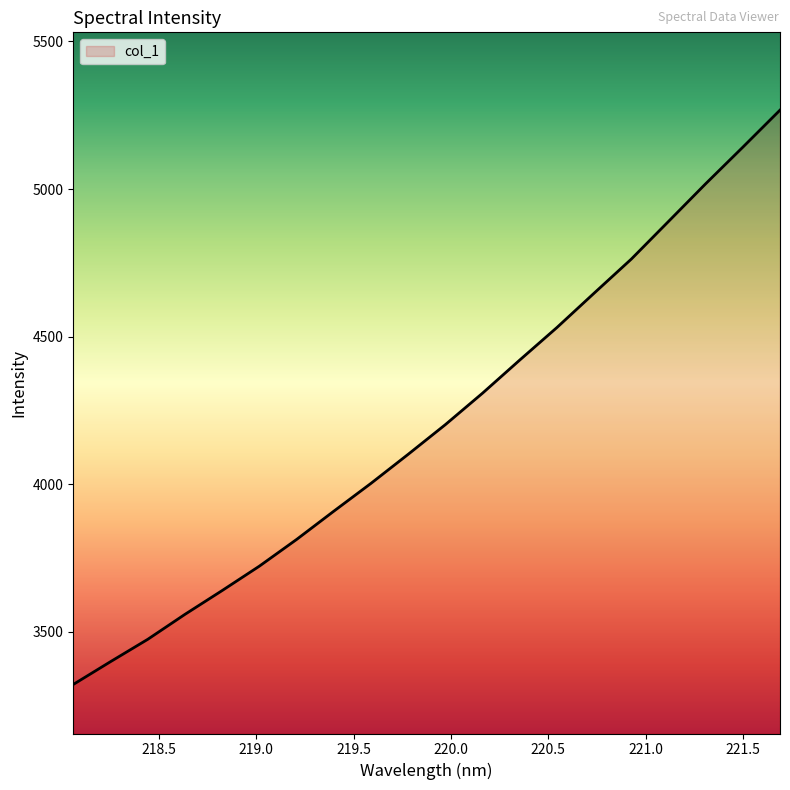

What is the greatest value displayed?

5267.2